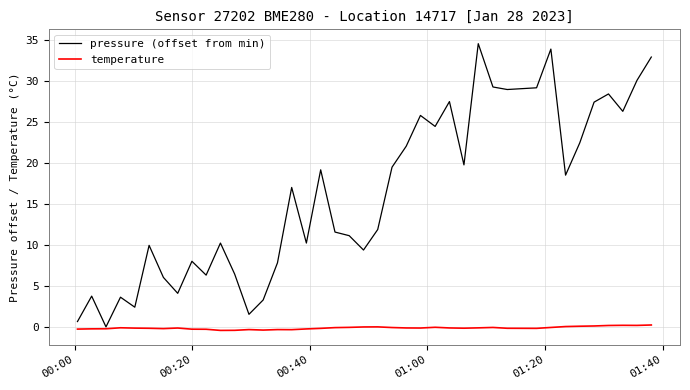

Rank the series by their average value, from lowest to highest.

temperature, pressure (offset from min)